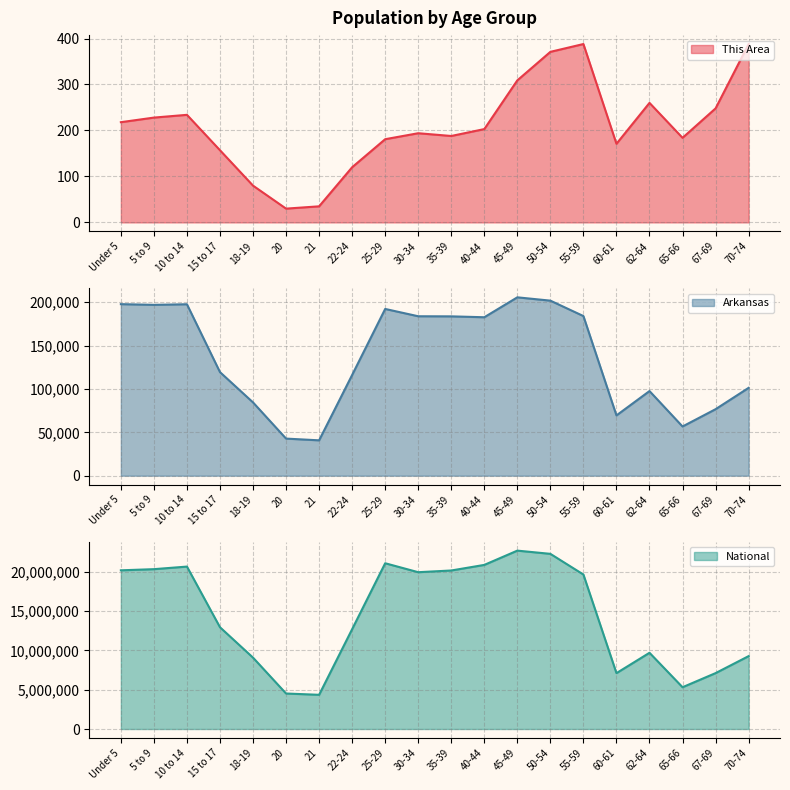

At which label does This Area reach its peak?

55-59